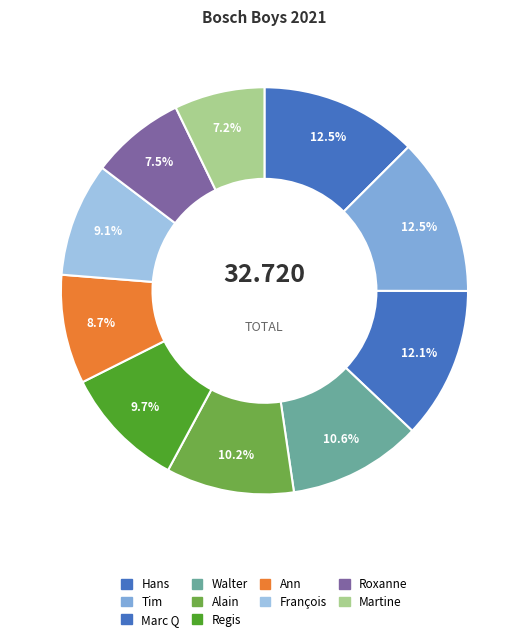

To the nearest percent, what is the combined percentage of Roxanne and Marc Q?

20%